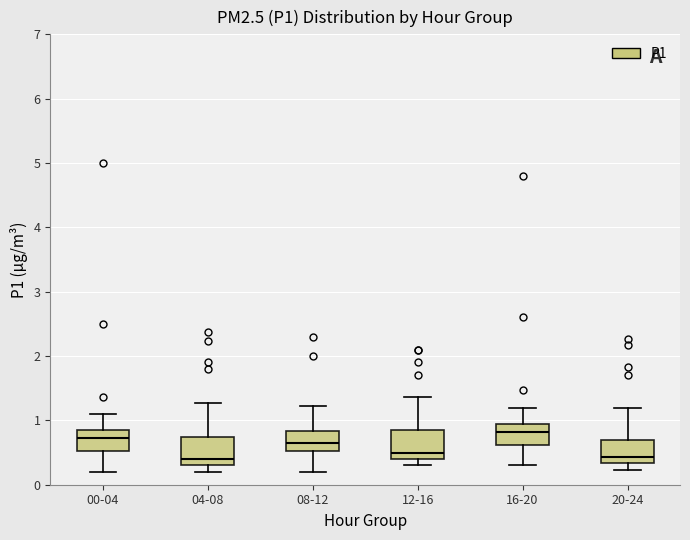

Reading left to right, transcribe this box plot: for each box, give where its median line is, the range the box spans, and where its two whiskers end, as read against the y-axis. The values are not printed on the chart, so give them approximately, as read against the axis.

00-04: median 0.7, box 0.5 to 0.8, whiskers 0.2 to 1.1
04-08: median 0.4, box 0.3 to 0.7, whiskers 0.2 to 1.3
08-12: median 0.7, box 0.5 to 0.8, whiskers 0.2 to 1.2
12-16: median 0.5, box 0.4 to 0.8, whiskers 0.3 to 1.4
16-20: median 0.8, box 0.6 to 0.9, whiskers 0.3 to 1.2
20-24: median 0.4, box 0.3 to 0.7, whiskers 0.2 to 1.2